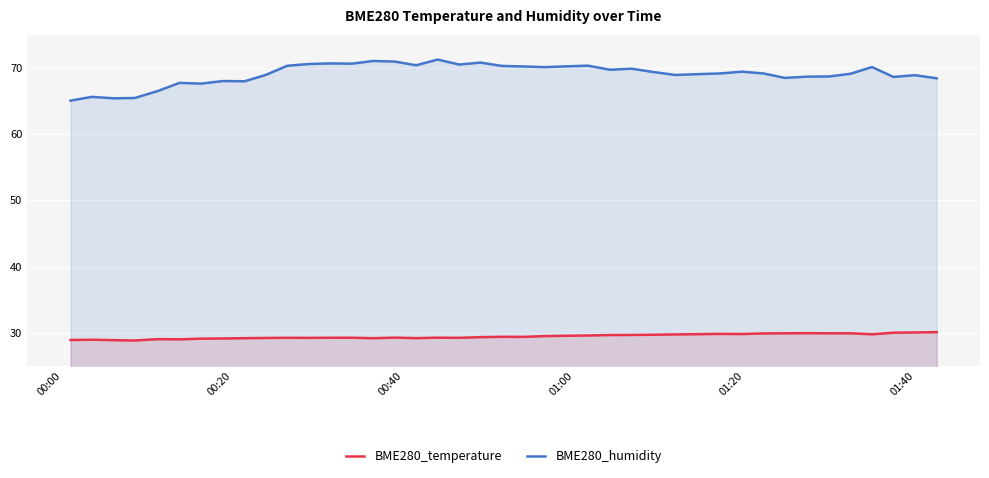

What is the lowest value of the BME280_temperature series?

28.8